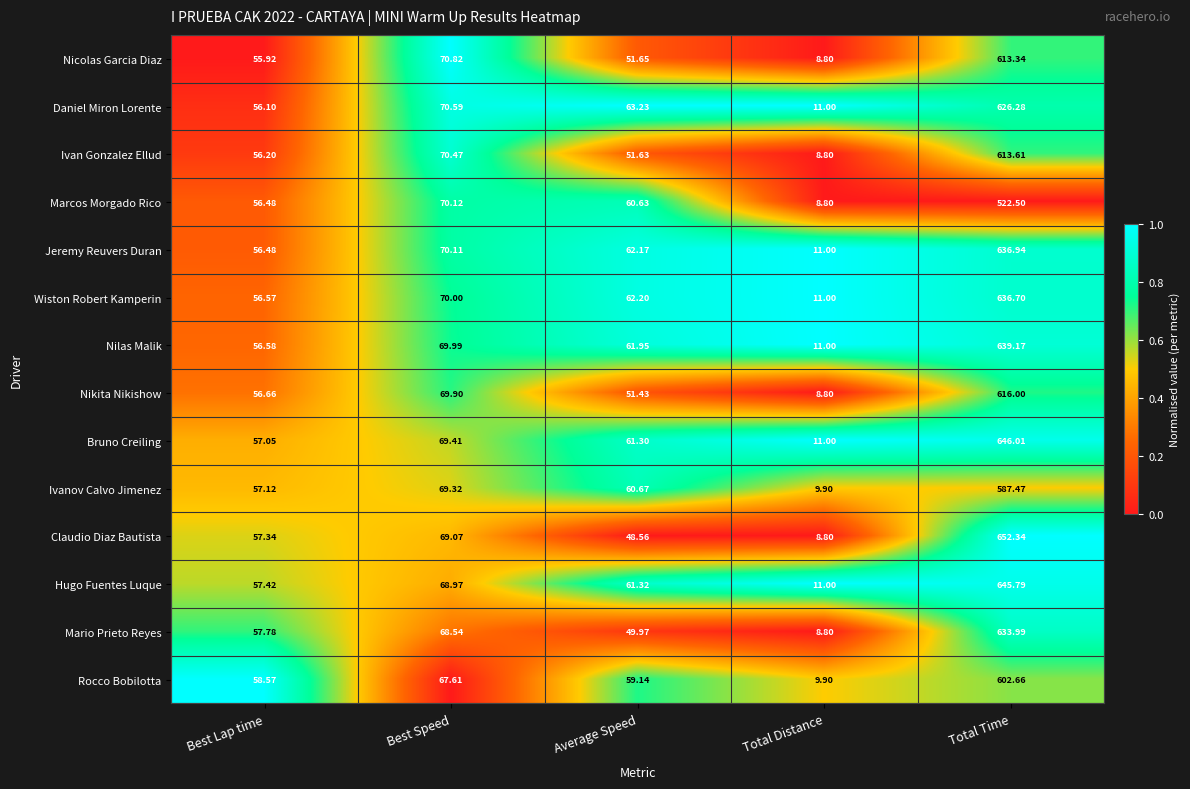

At which label is Wiston Robert Kamperin closest to 323?

Best Speed